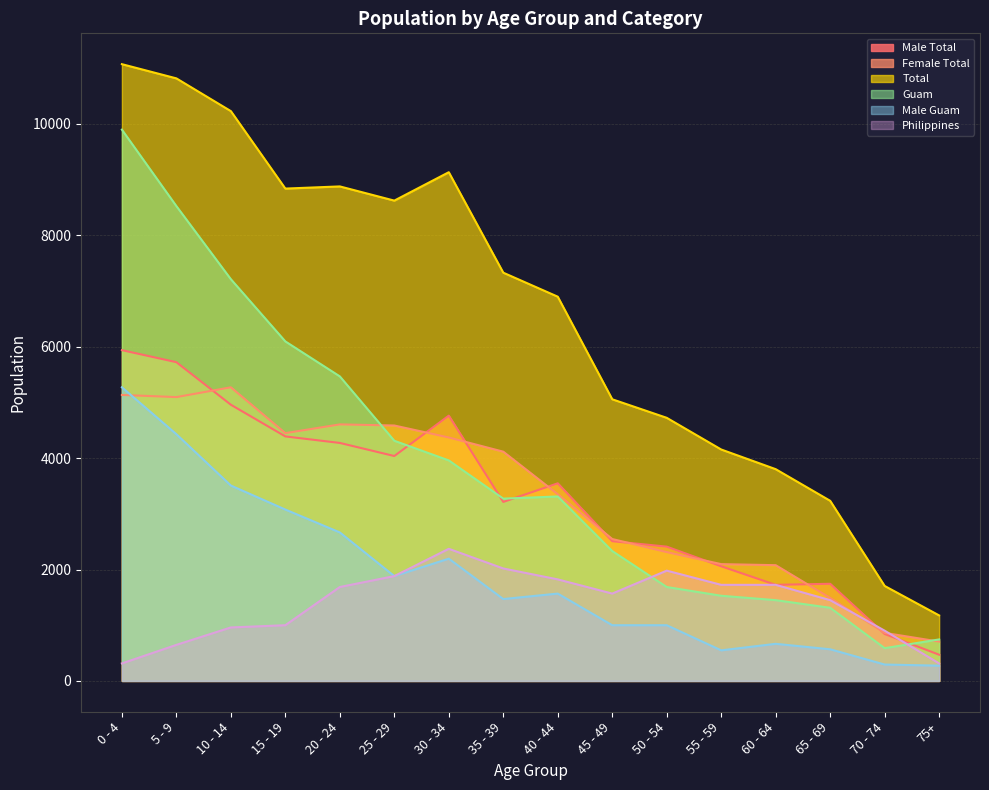

What is the difference between the Male Guam values at 55 - 59 and 25 - 29?

1333